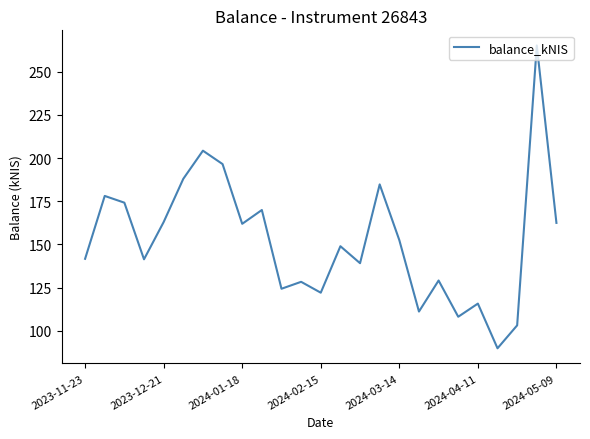

What is the maximum value shown in the chart?

265.2